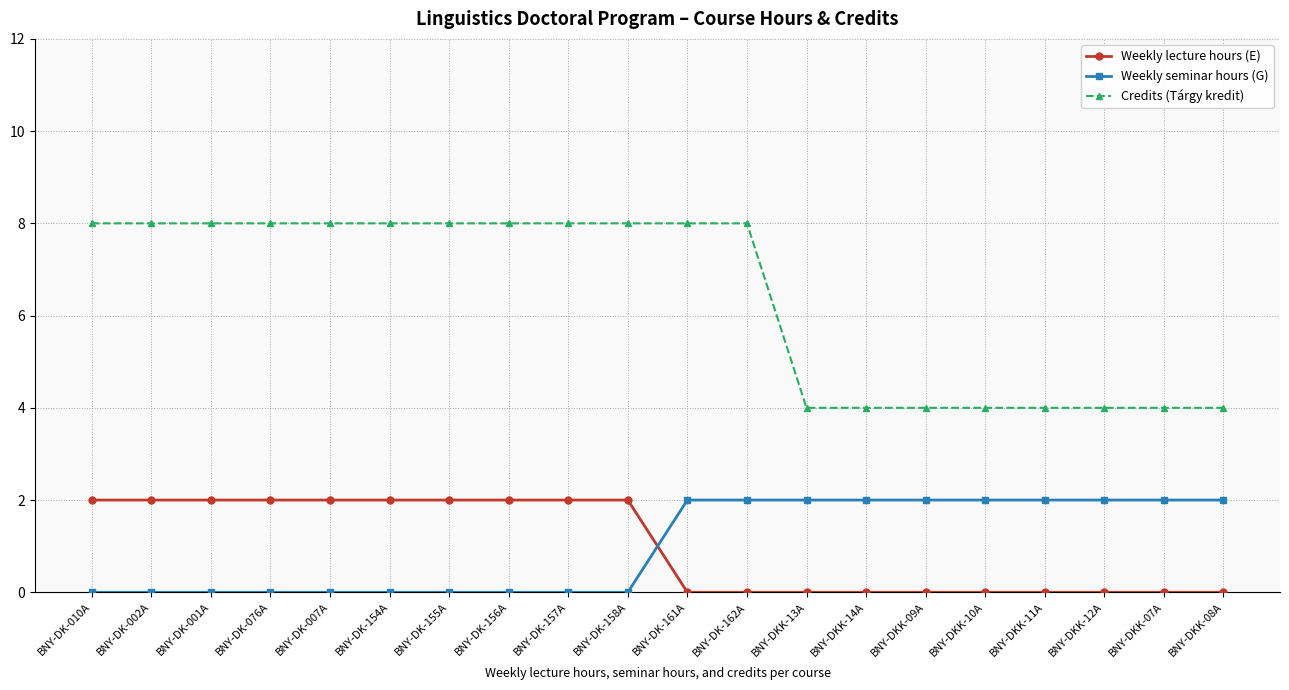

What is the difference between the highest and lowest values at BNY-DKK-10A?

4